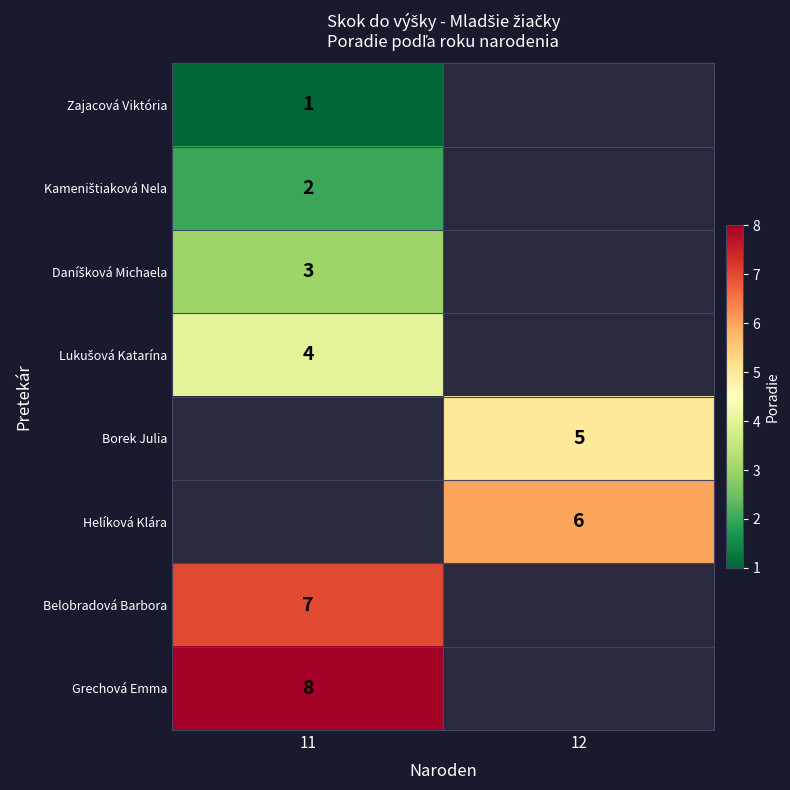

What is the smallest value displayed?

1.0